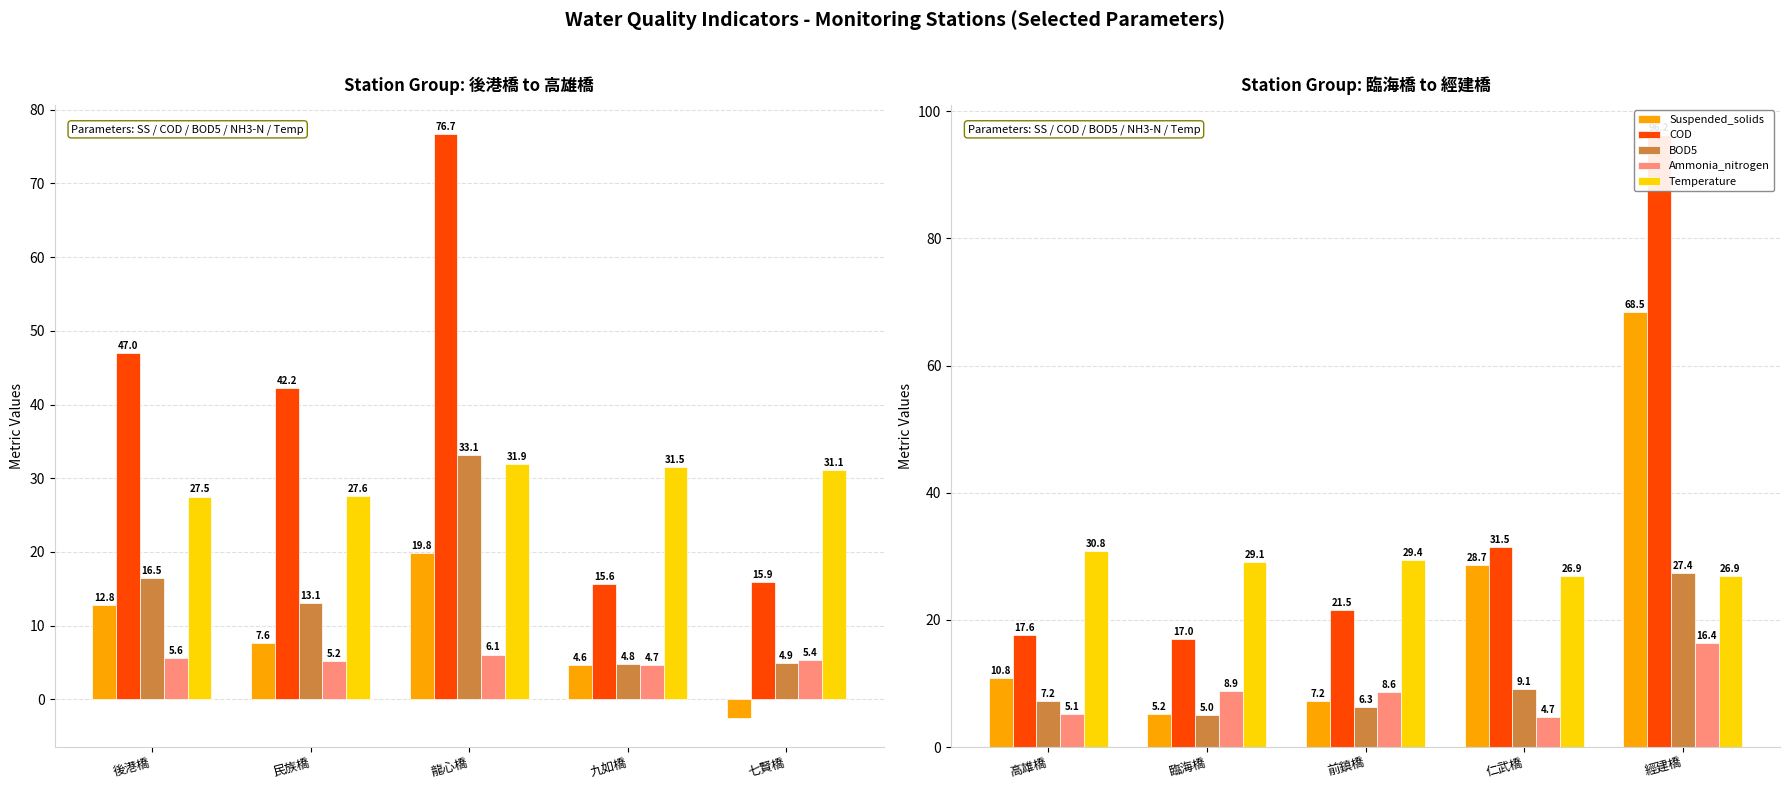

How many data points in Temperature are above 29?

3